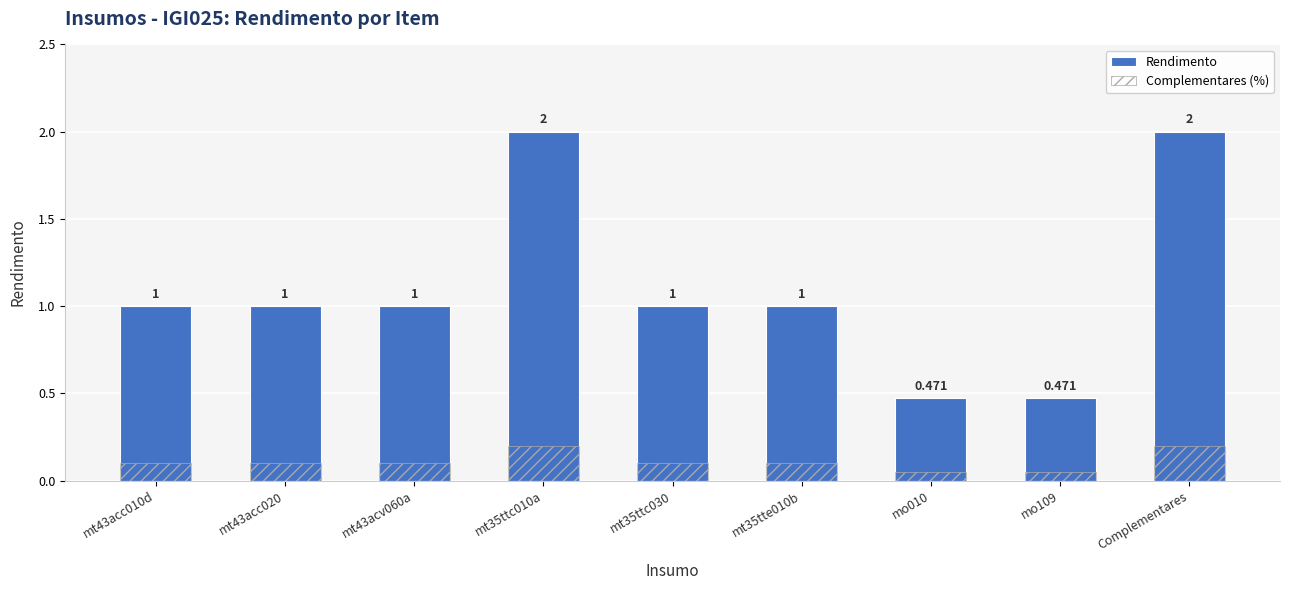

Which series has the largest total across all categories?

Rendimento